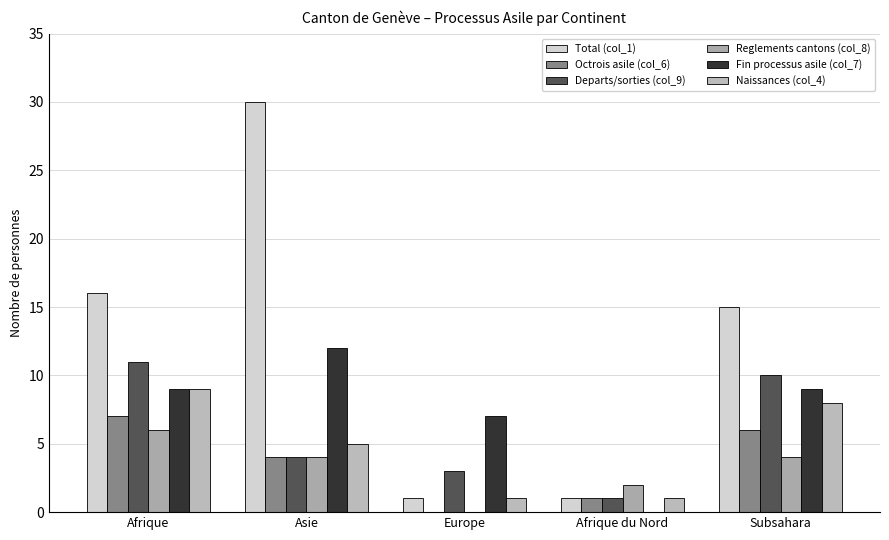

Reading left to right, transcribe all the data shown in this chart.

Total (col_1): Afrique=16	Asie=30	Europe=1	Afrique du Nord=1	Subsahara=15
Octrois asile (col_6): Afrique=7	Asie=4	Europe=0	Afrique du Nord=1	Subsahara=6
Departs/sorties (col_9): Afrique=11	Asie=4	Europe=3	Afrique du Nord=1	Subsahara=10
Reglements cantons (col_8): Afrique=6	Asie=4	Europe=0	Afrique du Nord=2	Subsahara=4
Fin processus asile (col_7): Afrique=9	Asie=12	Europe=7	Afrique du Nord=0	Subsahara=9
Naissances (col_4): Afrique=9	Asie=5	Europe=1	Afrique du Nord=1	Subsahara=8